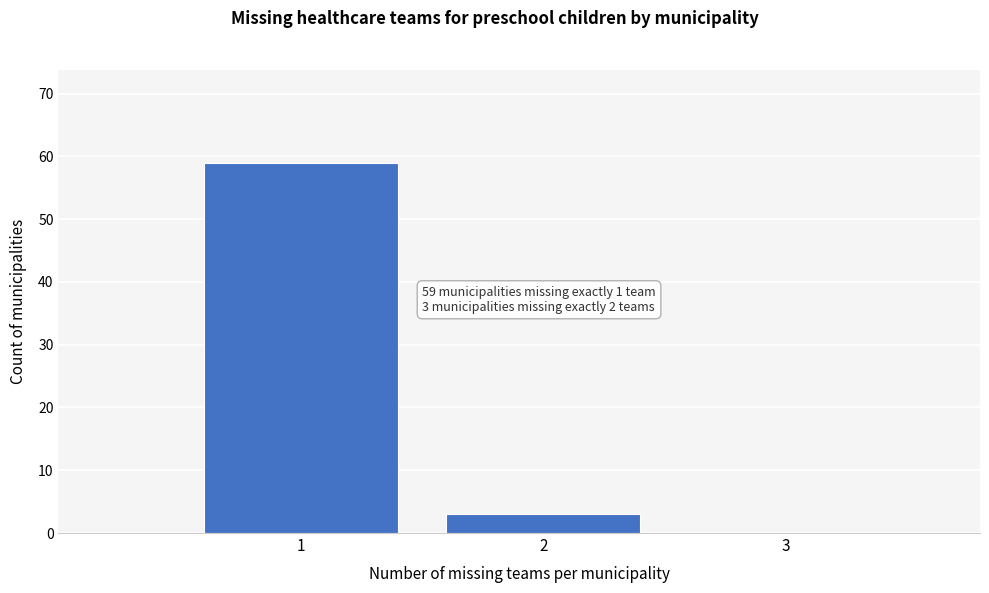

Which range on the x-axis has the tallest bar?

0.5 to 1.5